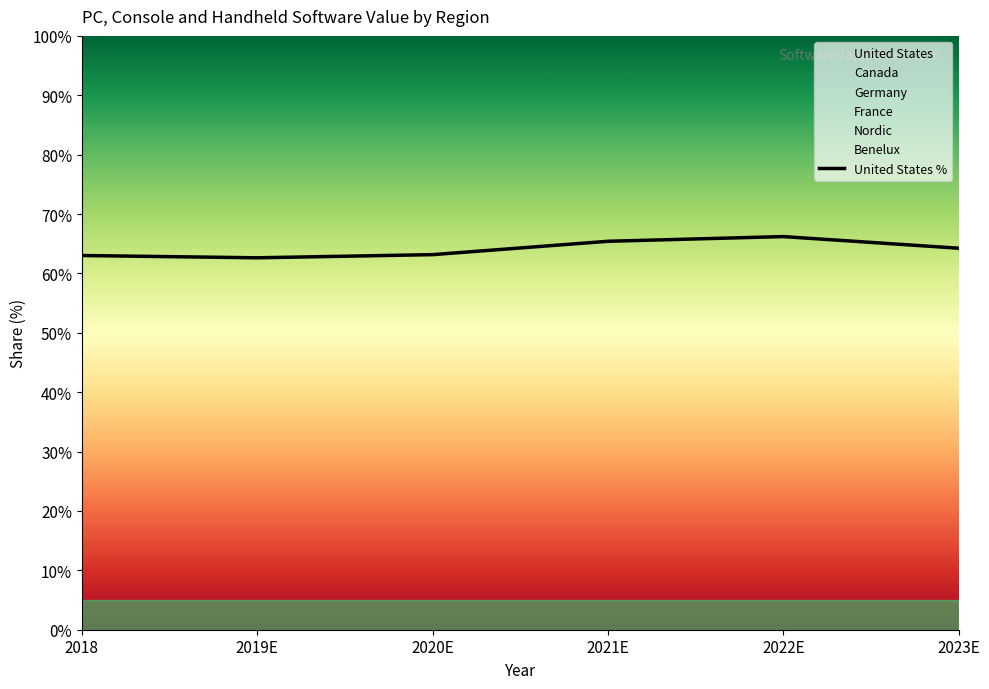

How many points are higher than both their immediate neighbors (excluding endpoints)?

1